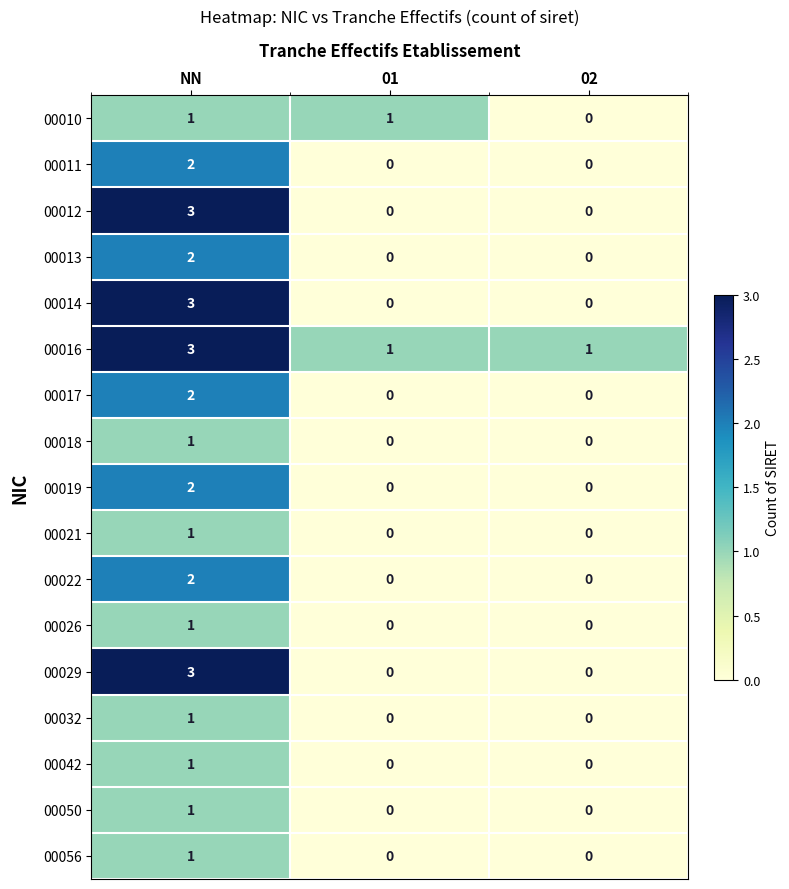

The 00042 series shows 0 at 02. True or false?

True